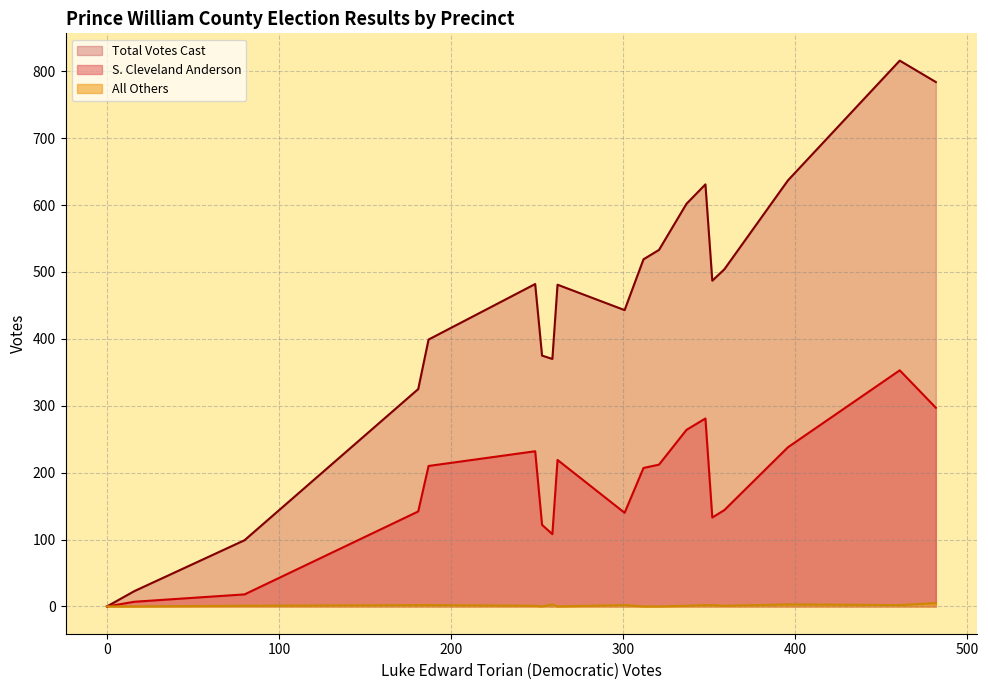

Rank the series by their maximum value, from lowest to highest.

All Others, S. Cleveland Anderson, Total Votes Cast